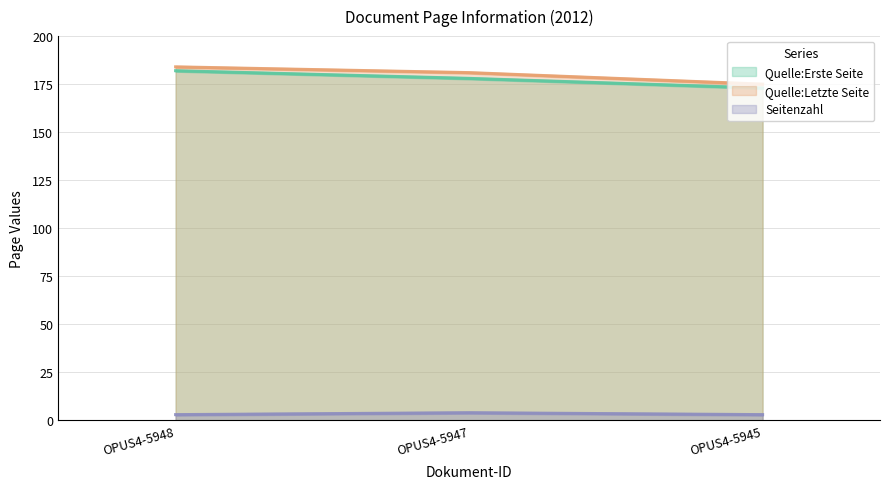

What are all the series names shown in the legend?

Quelle:Erste Seite, Quelle:Letzte Seite, Seitenzahl